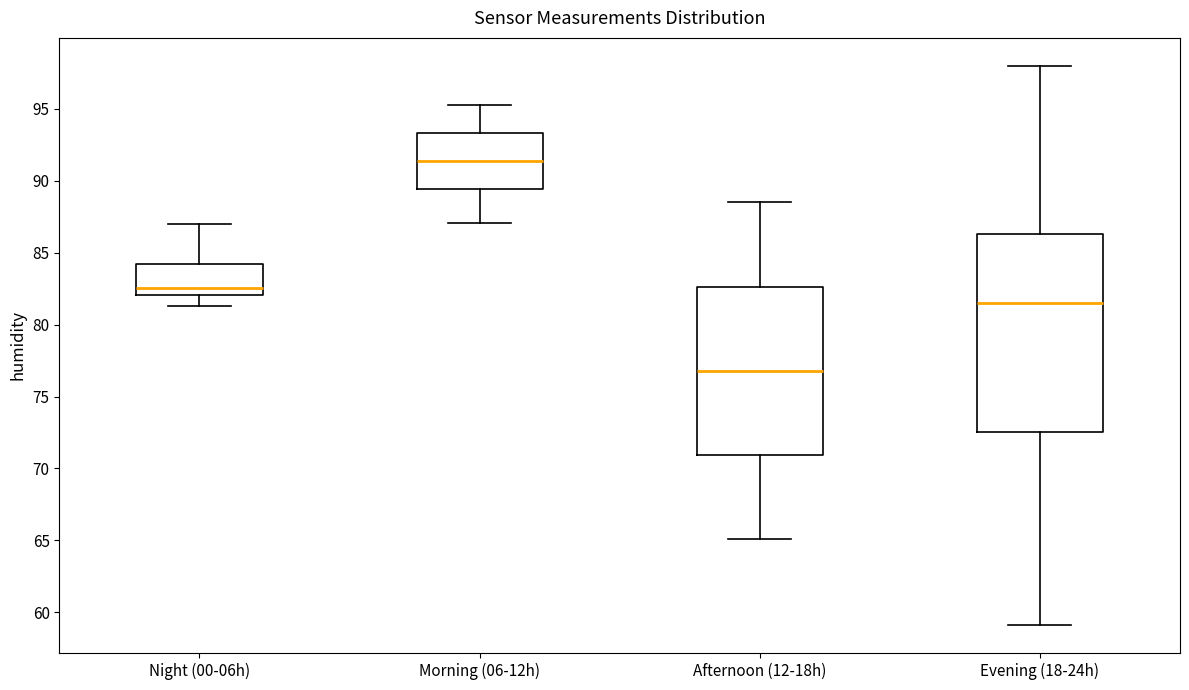

Where does the median line of the box for Night (00-06h) sit on the y-axis? The values are not printed on the chart, so give them approximately, as read against the axis.

82.5